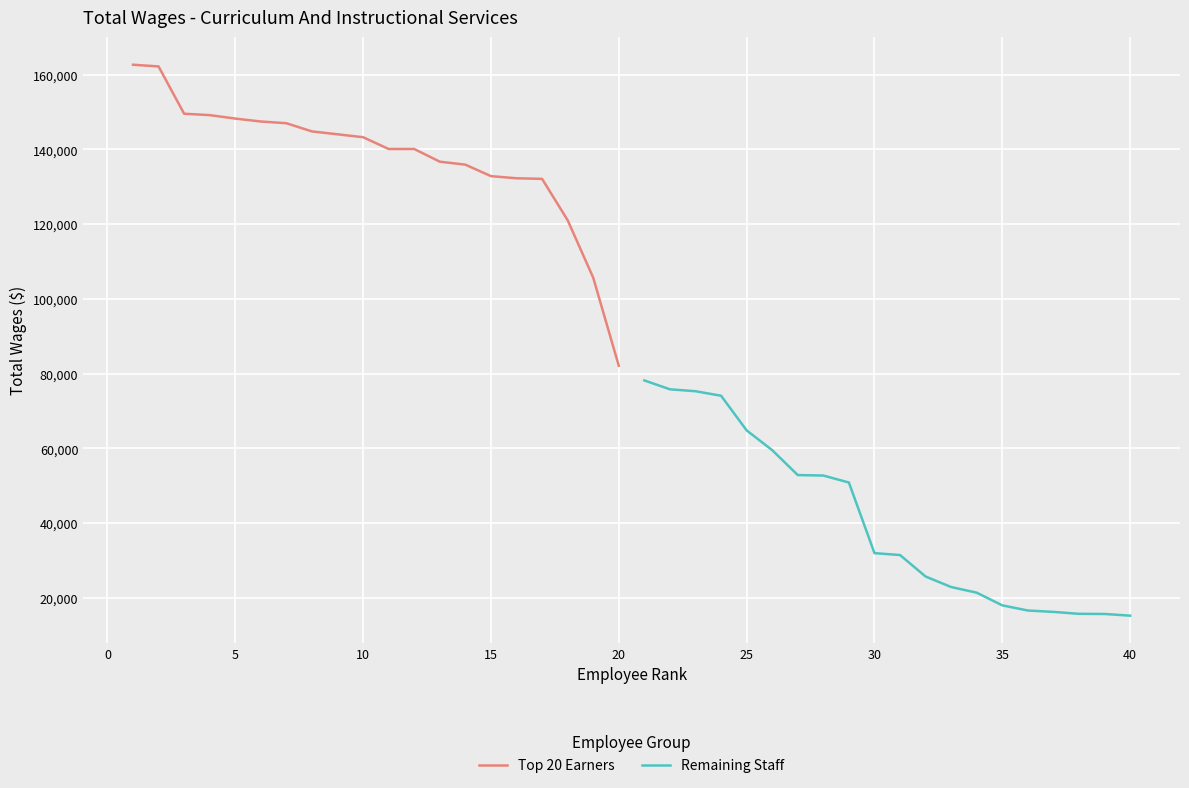

What is the maximum value for Top 20 Earners?

162671